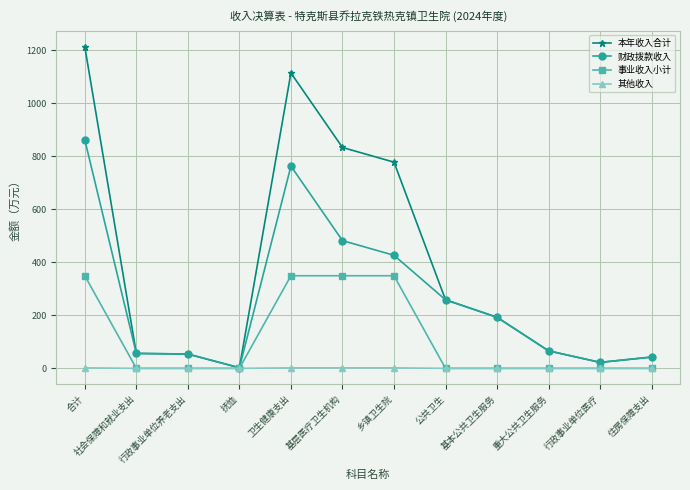

How many distinct data groups are displayed?

4